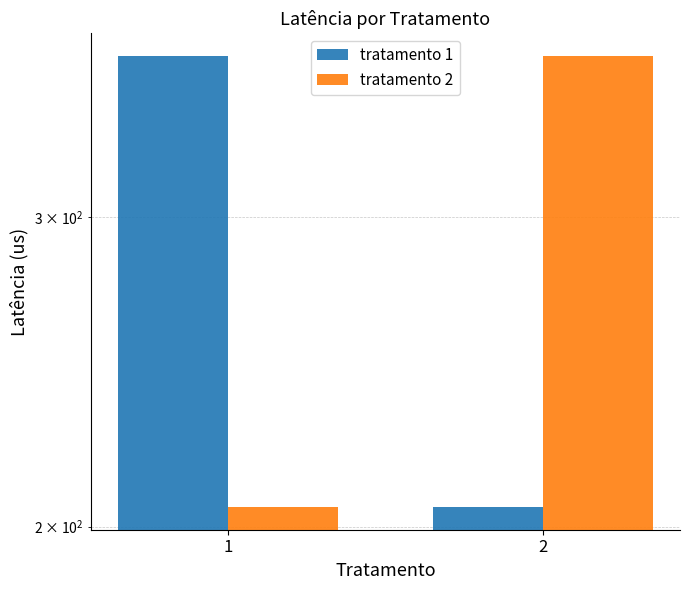

True or false: tratamento 1 has a value of 236.4 at 1.

False